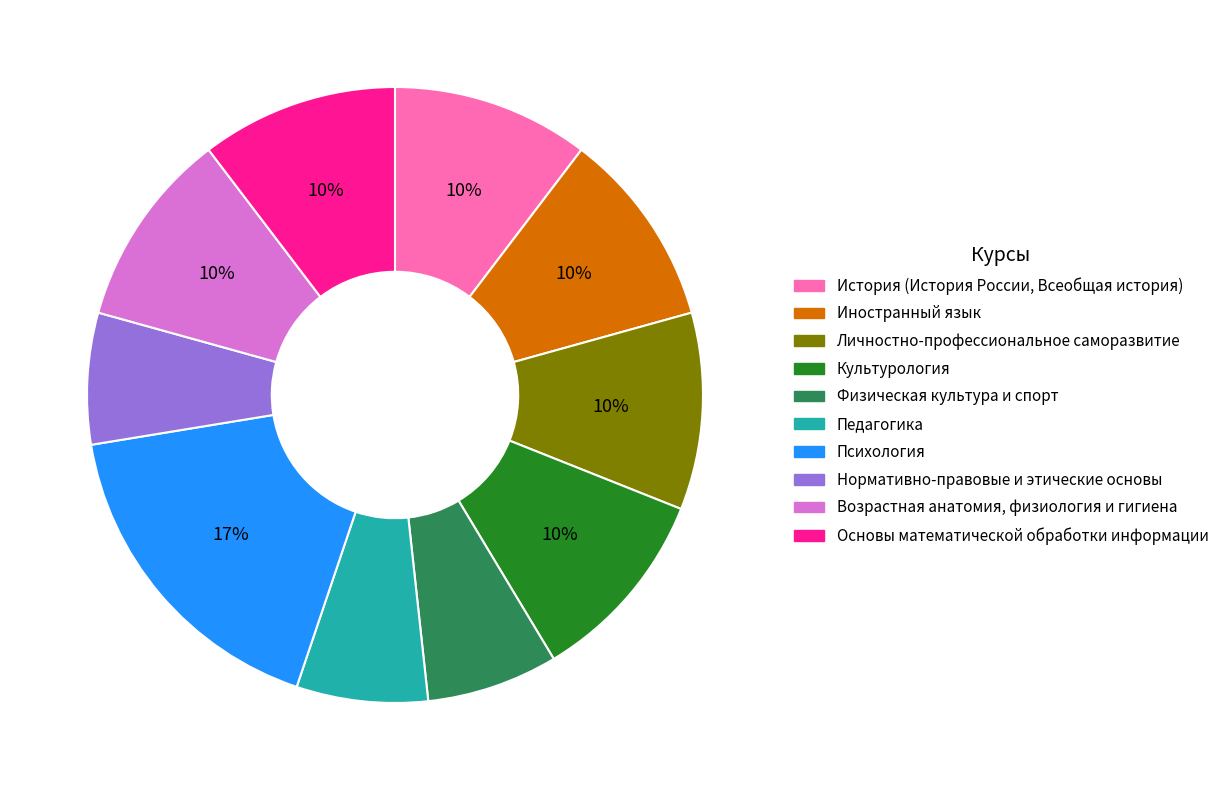

Approximately how many times larger is the value at Личностно-профессиональное саморазвитие compared to Психология?

0.6